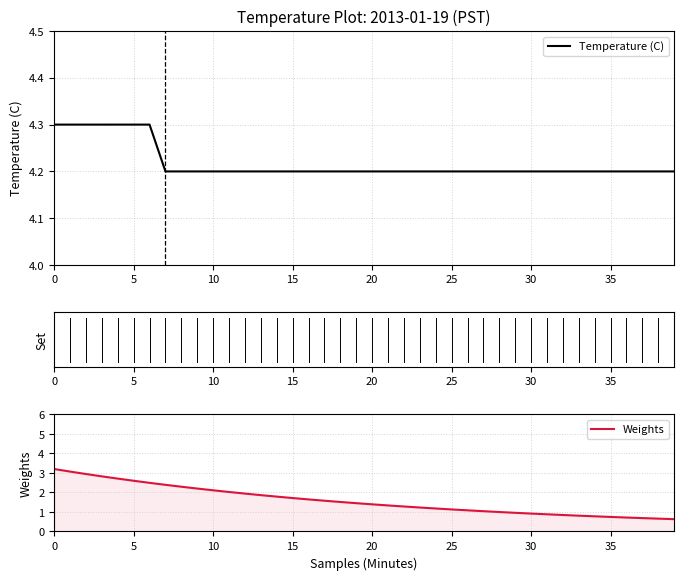

What is the highest value of the Temperature (C) series?

4.3